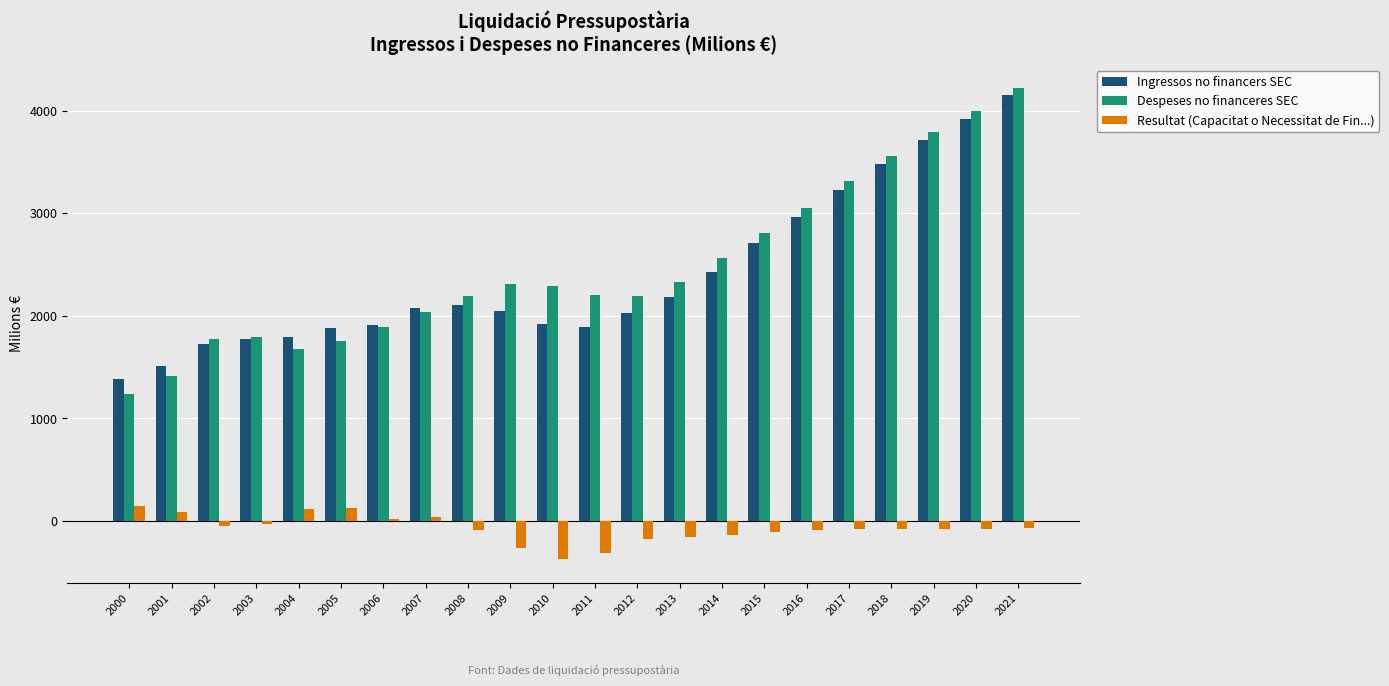

Which series has the widest spread of values?

Despeses no financeres SEC